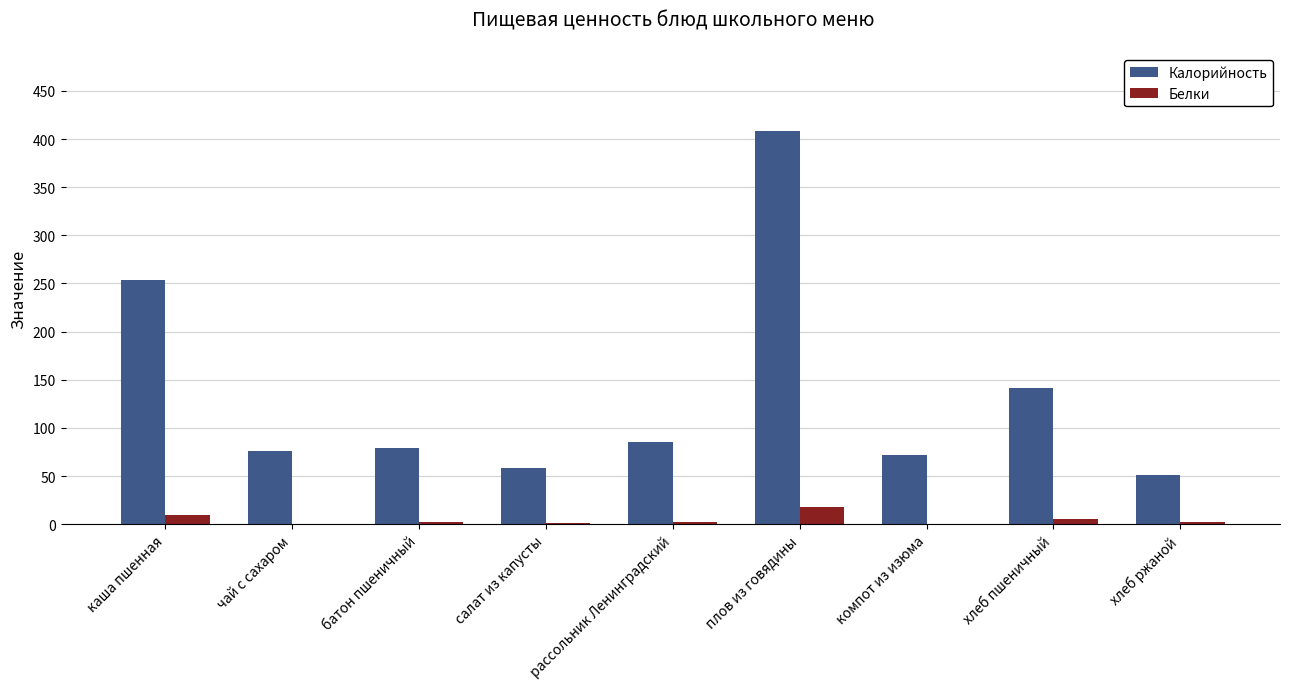

Where is Калорийность nearest to the value 229?

каша пшенная